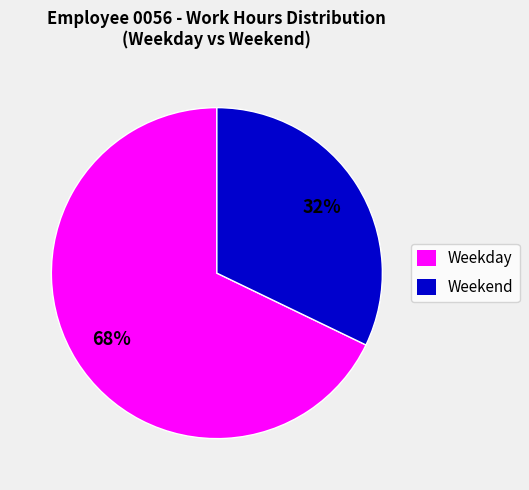

Is there a majority slice in this chart?

Yes